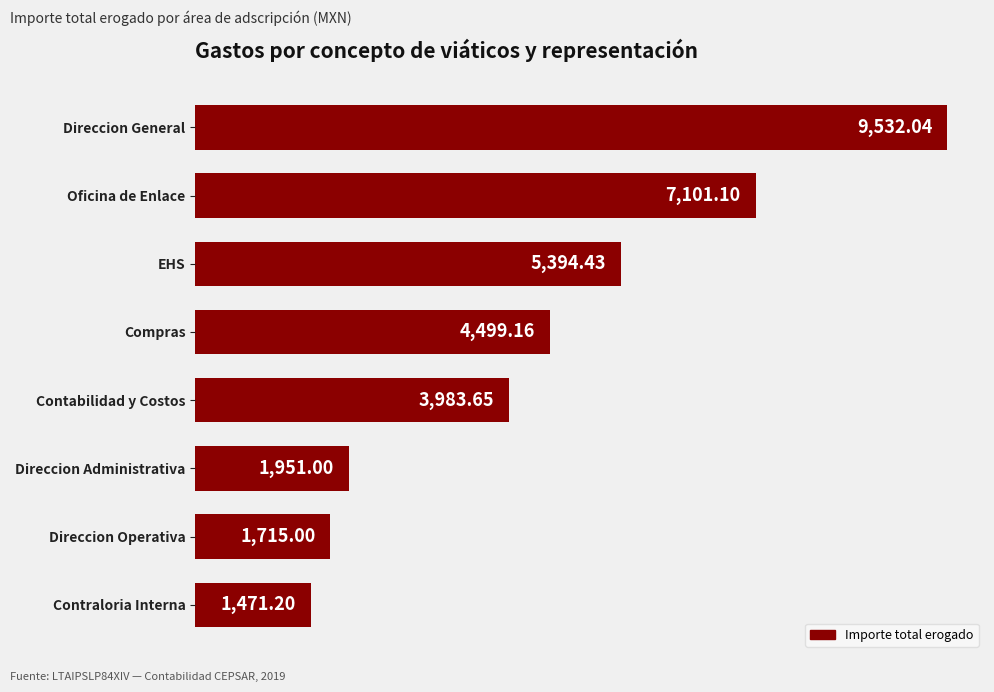

Where is the data nearest to the value 5501?

EHS